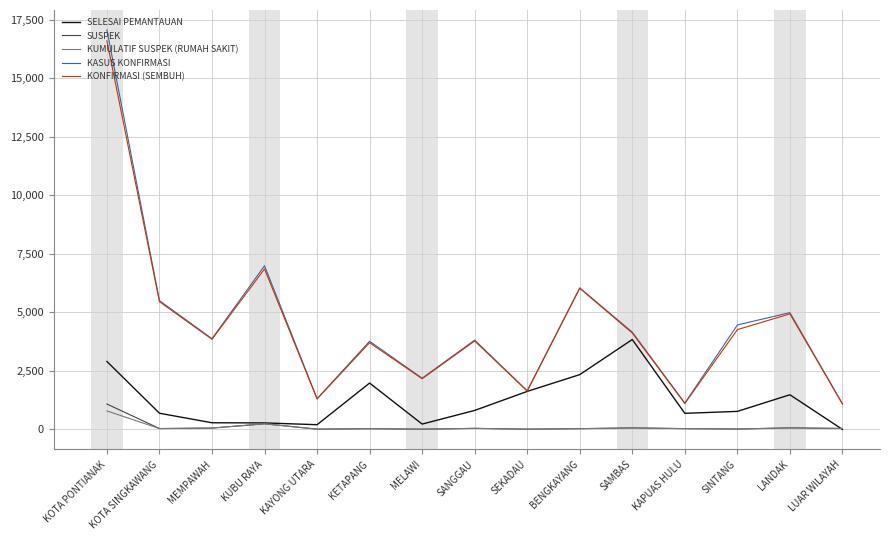

Which label corresponds to the largest value in the chart?

KOTA PONTIANAK